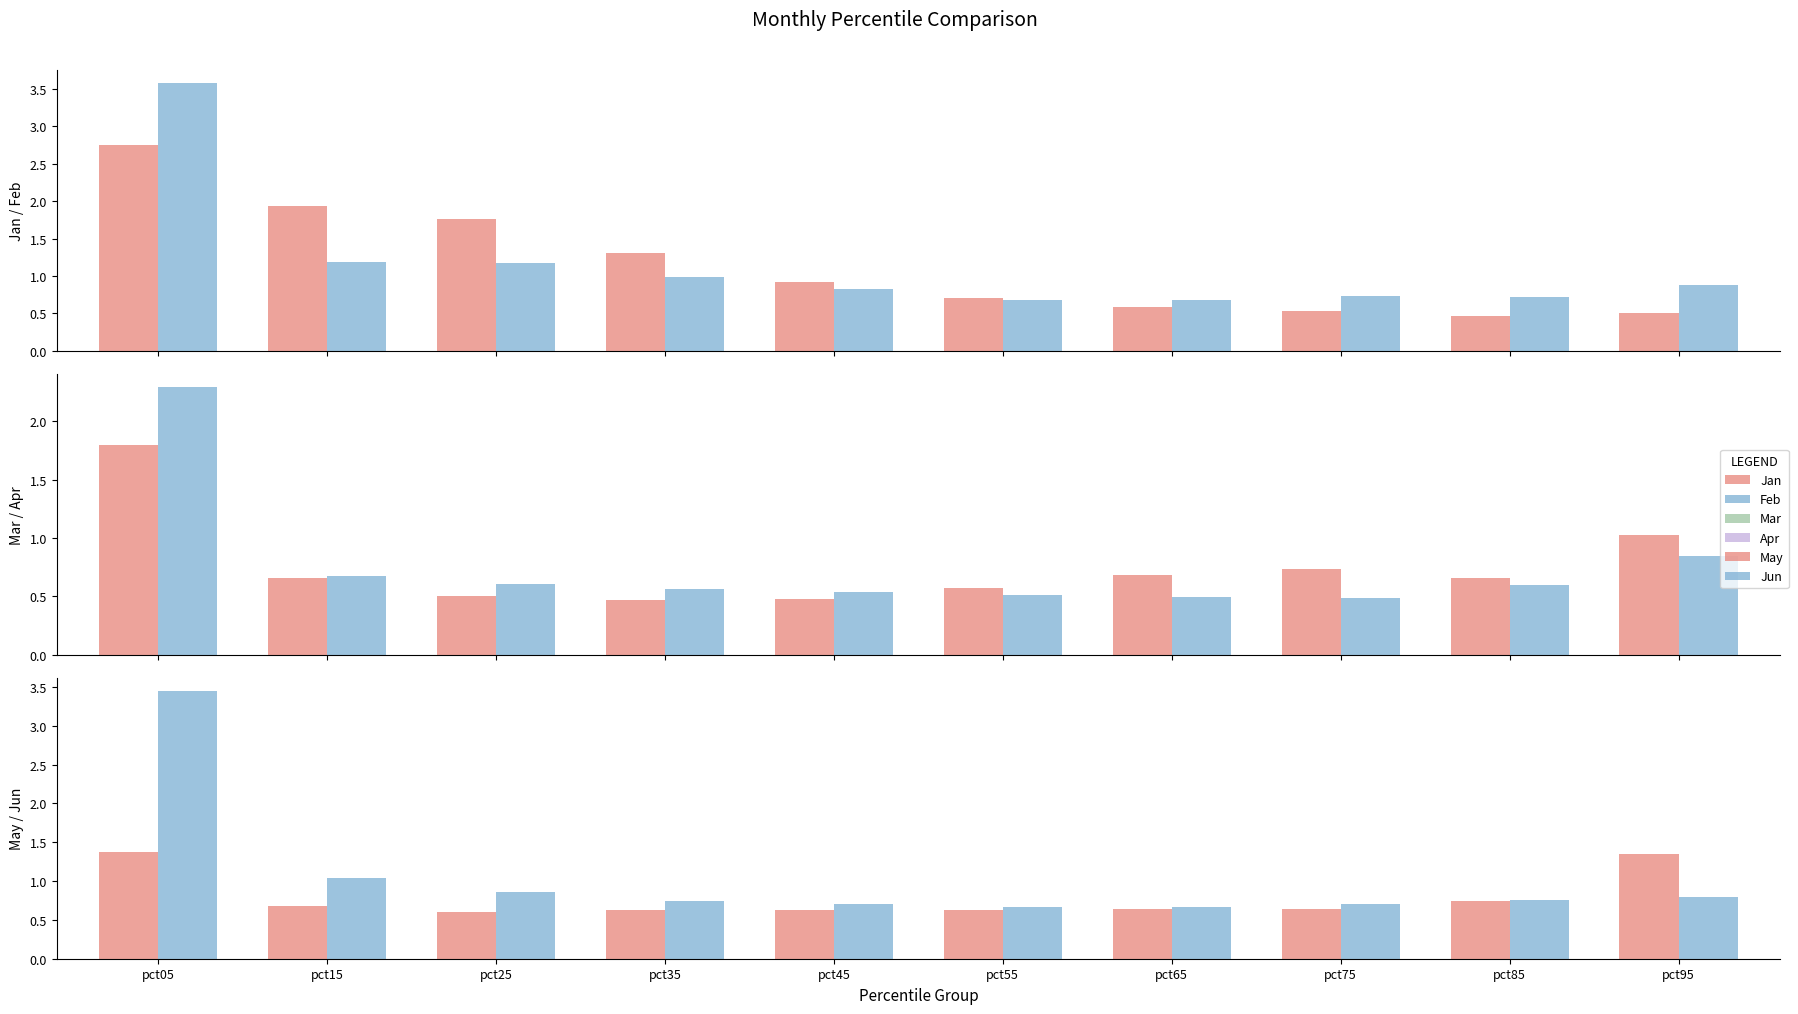

What is the difference between the second highest and minimum values in the Mar series?

0.6